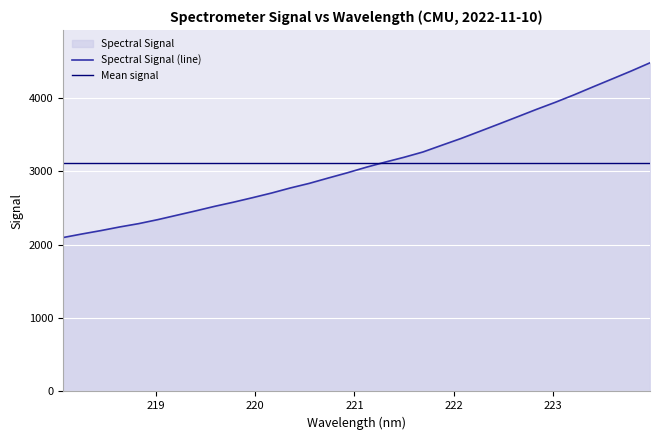

How many categories are shown in the chart?

32